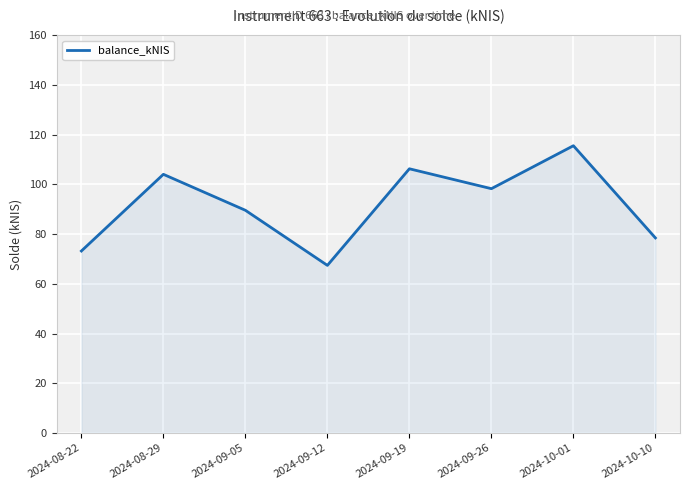

What is the average value?

91.6